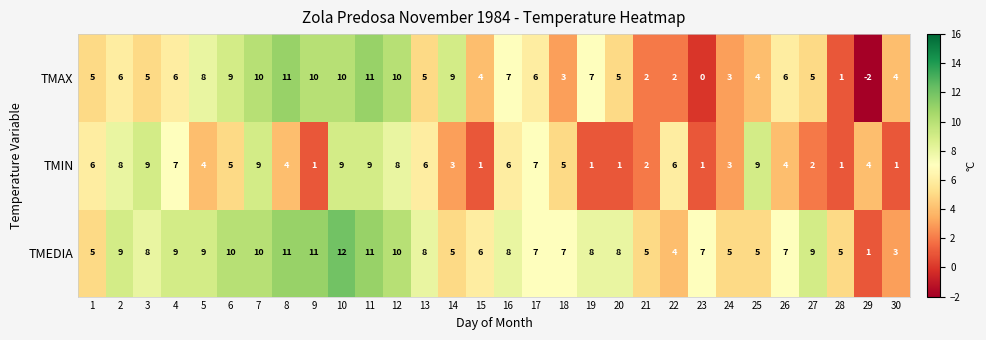

Between 28 and 30, which series saw the biggest shift?

TMAX